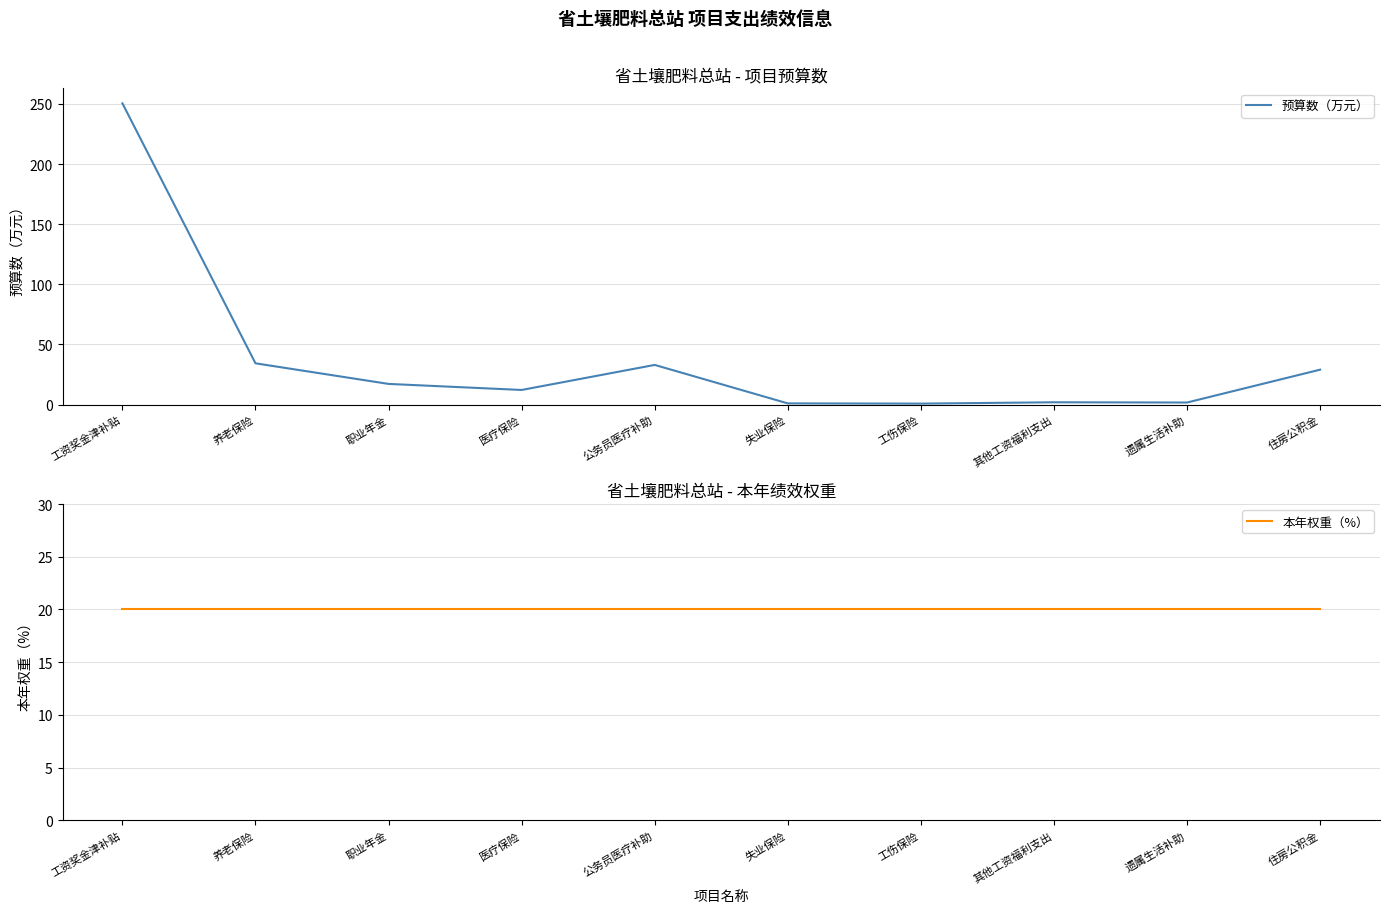

Rank the series by their average value, from lowest to highest.

本年权重（%）, 预算数（万元）